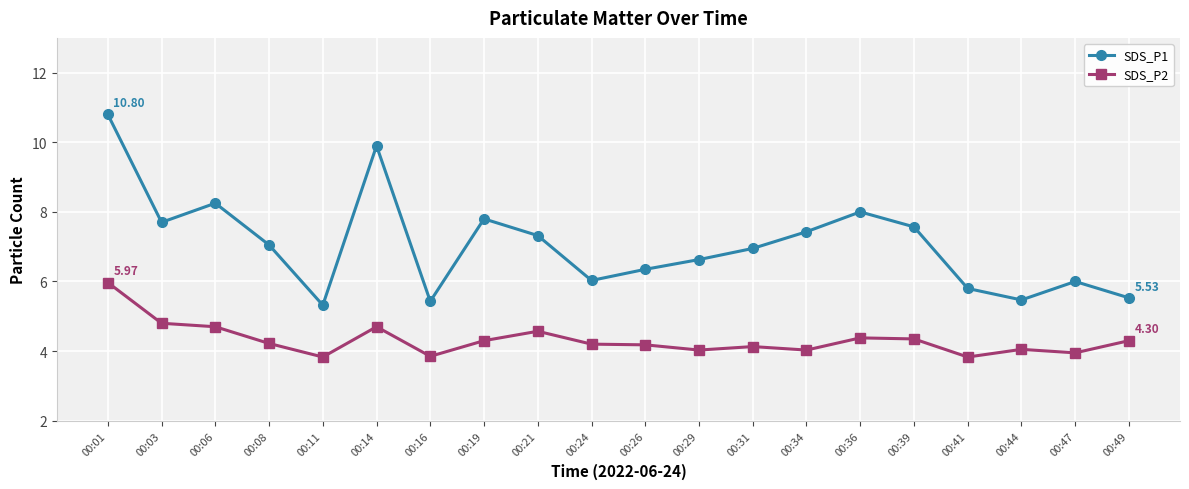

List the series in order of their overall mean, lowest first.

SDS_P2, SDS_P1